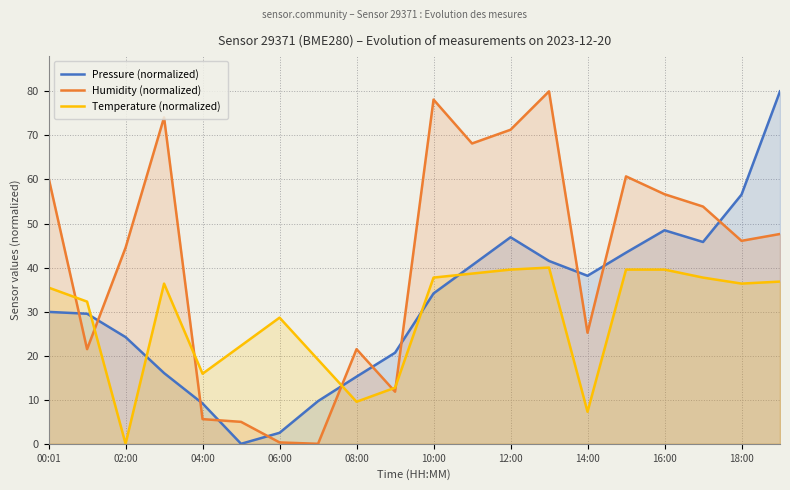

How many interior local valleys does the Humidity (normalized) series have?

6